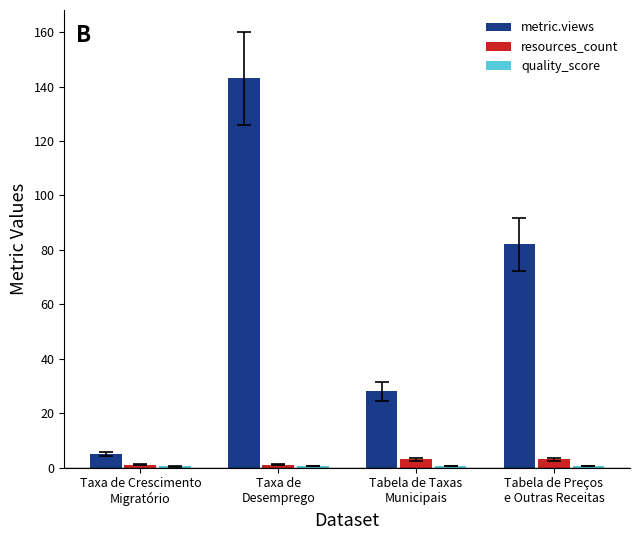

What is the sum of all resources_count values?

8.0